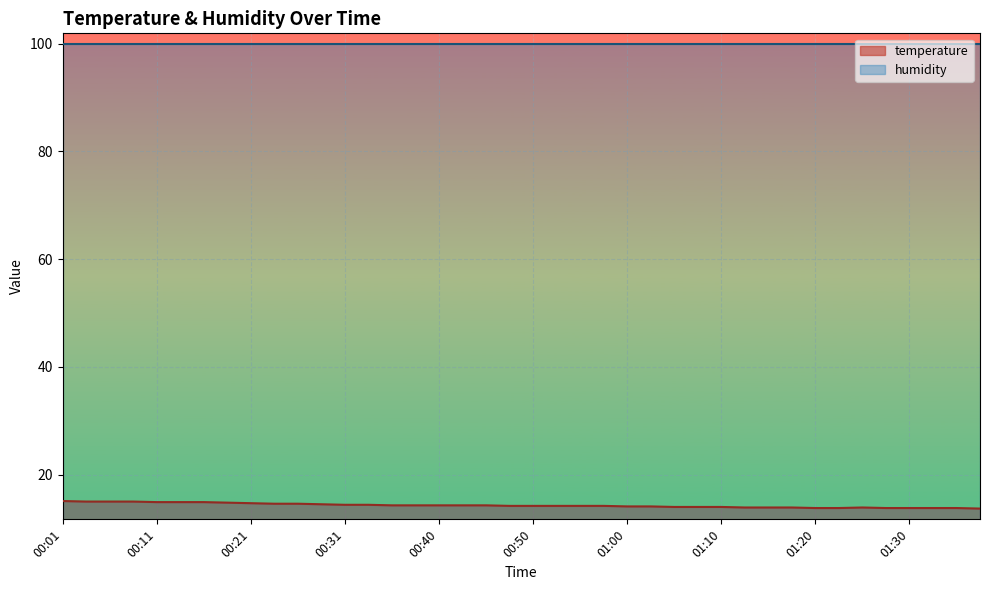

What is the label of the 33rd point from the left?

01:20